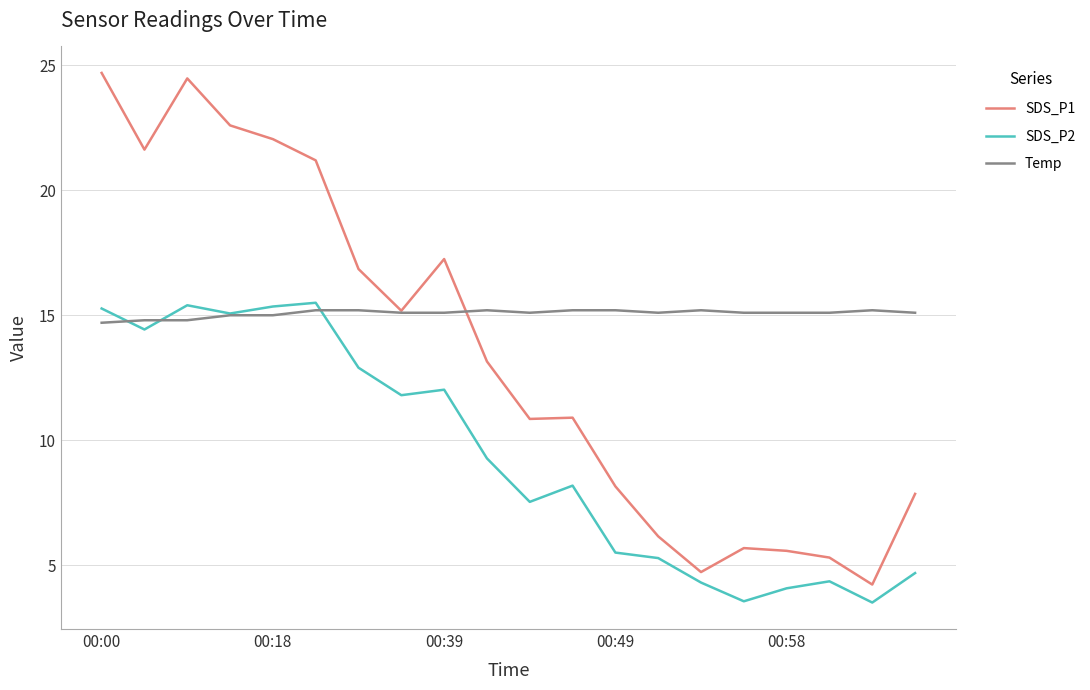

What is the average value of the SDS_P1 series?

13.4